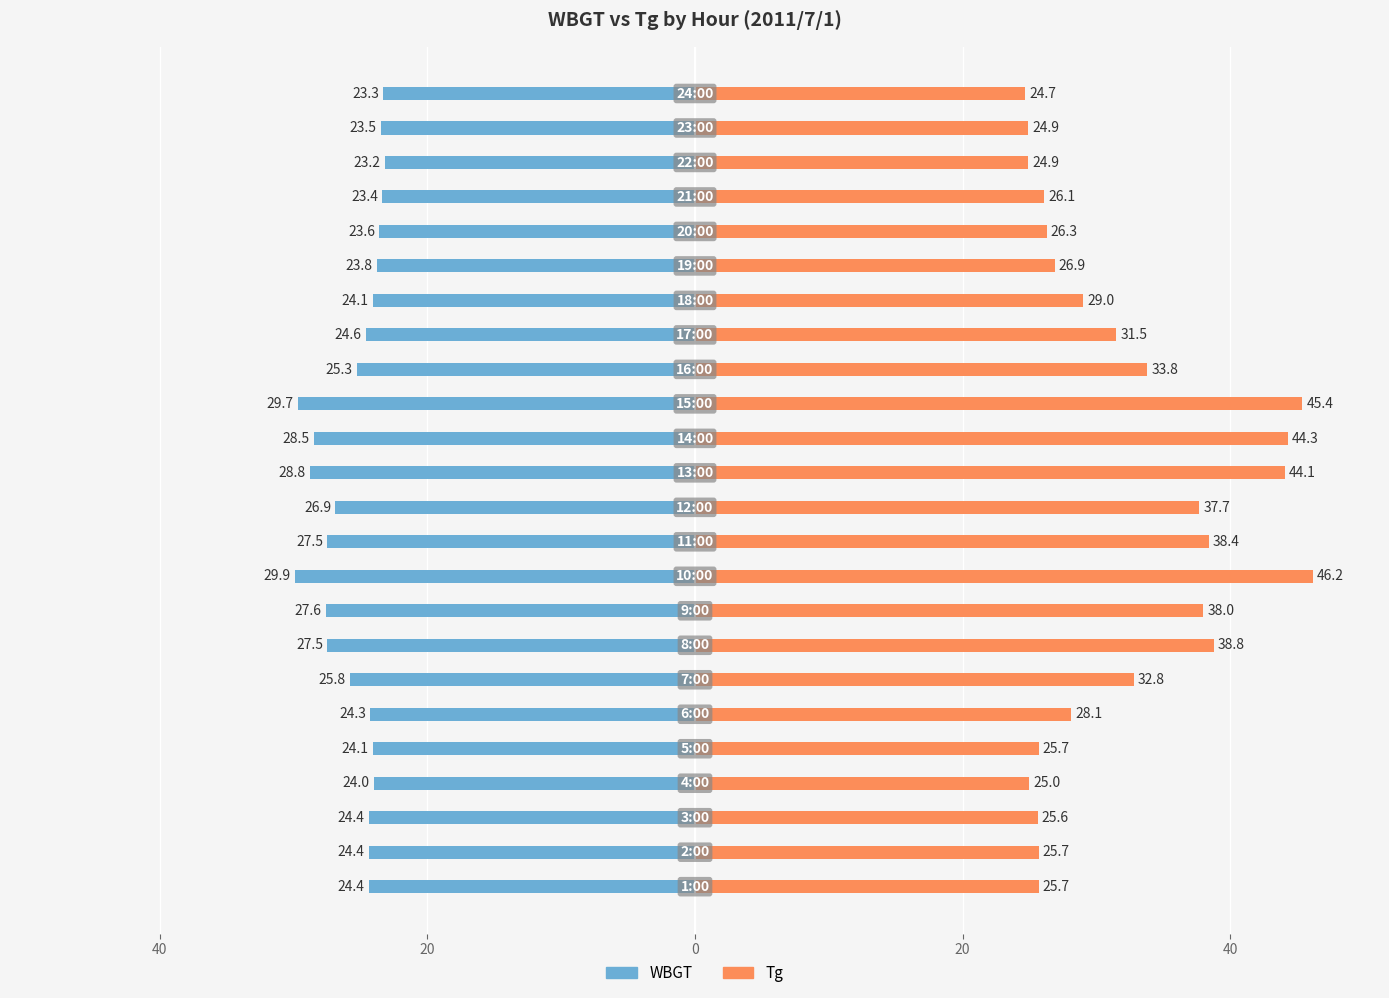

What are all the series names shown in the legend?

WBGT, Tg